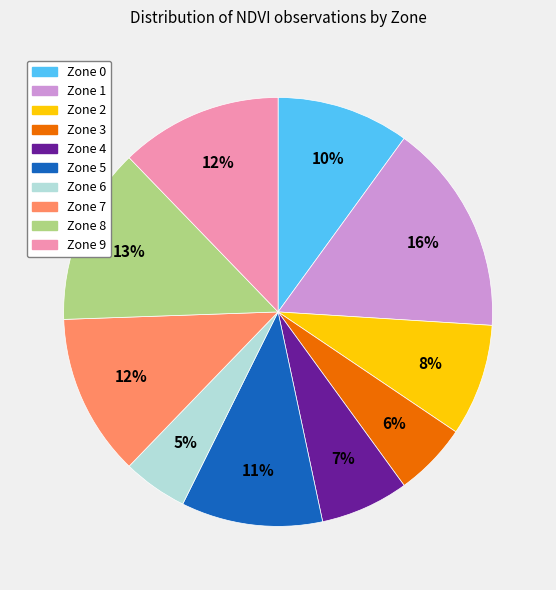

The Zone 2 slice represents 8% of the pie. True or false?

True